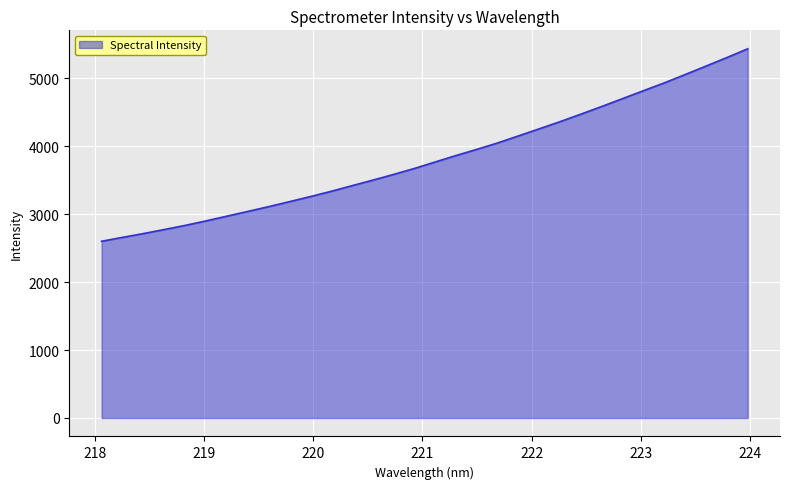

What is the difference between the maximum and minimum values?

2834.0